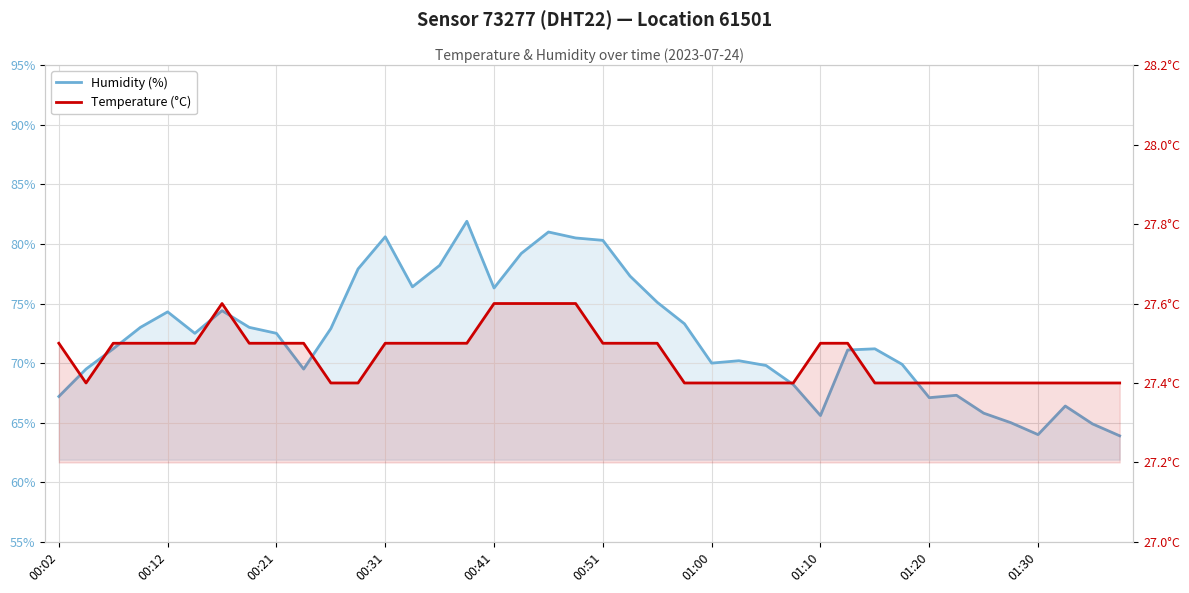

What is the total value across all series at 00:41?

103.9